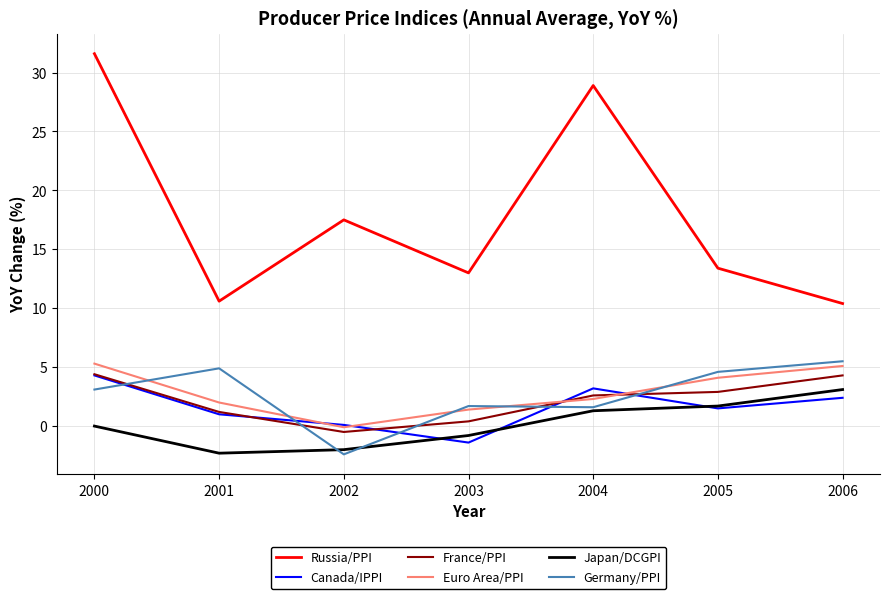

What is the sum of all France/PPI values?

15.3